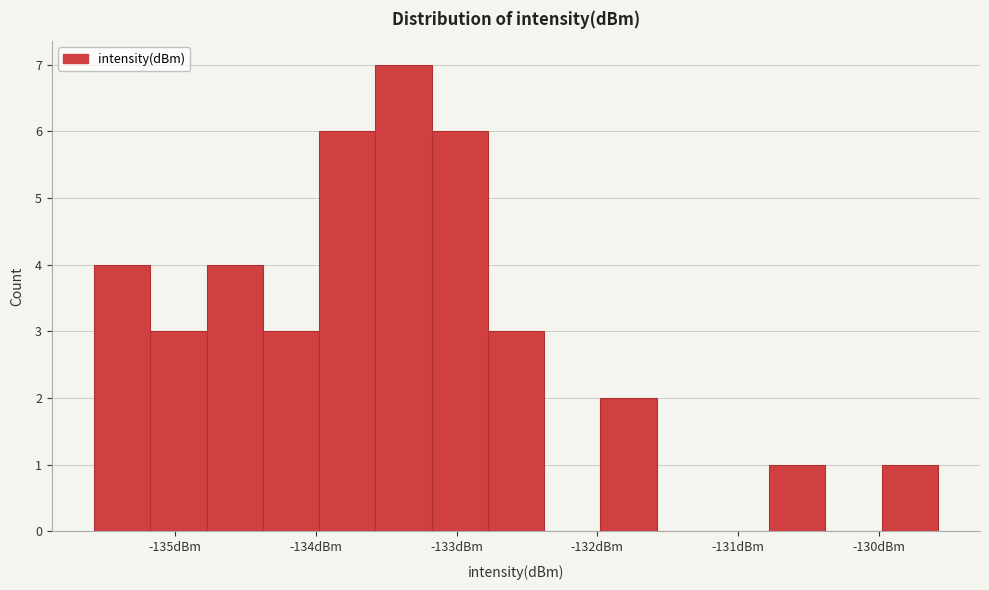

Read against the x-axis, roughly where is the centre of the tallest bar?

-133.4